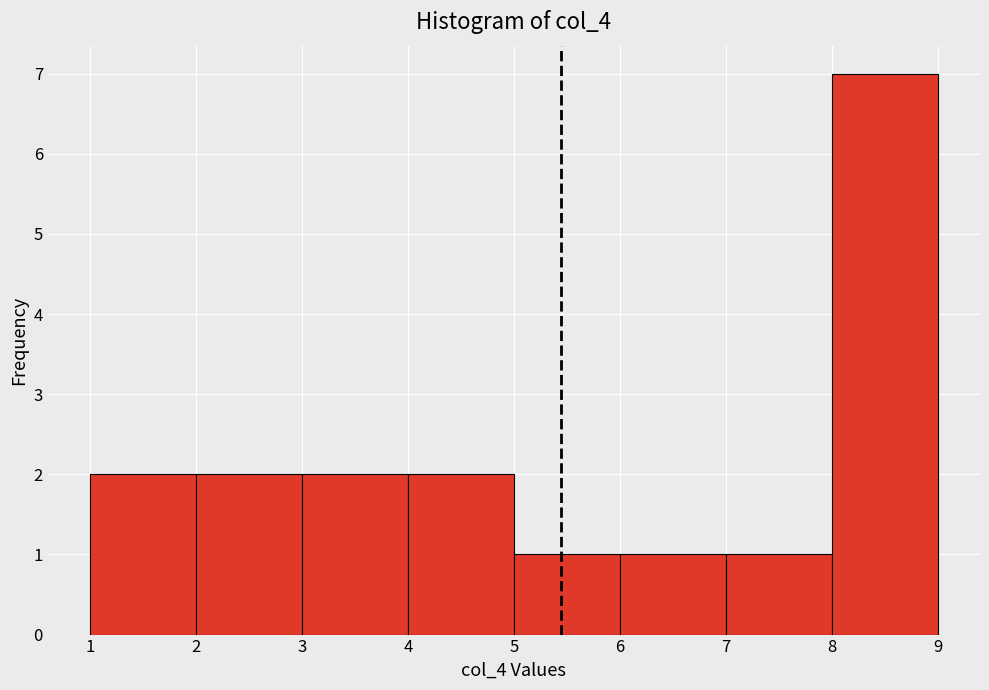

Over which range of the x-axis is the bar tallest?

8 to 9